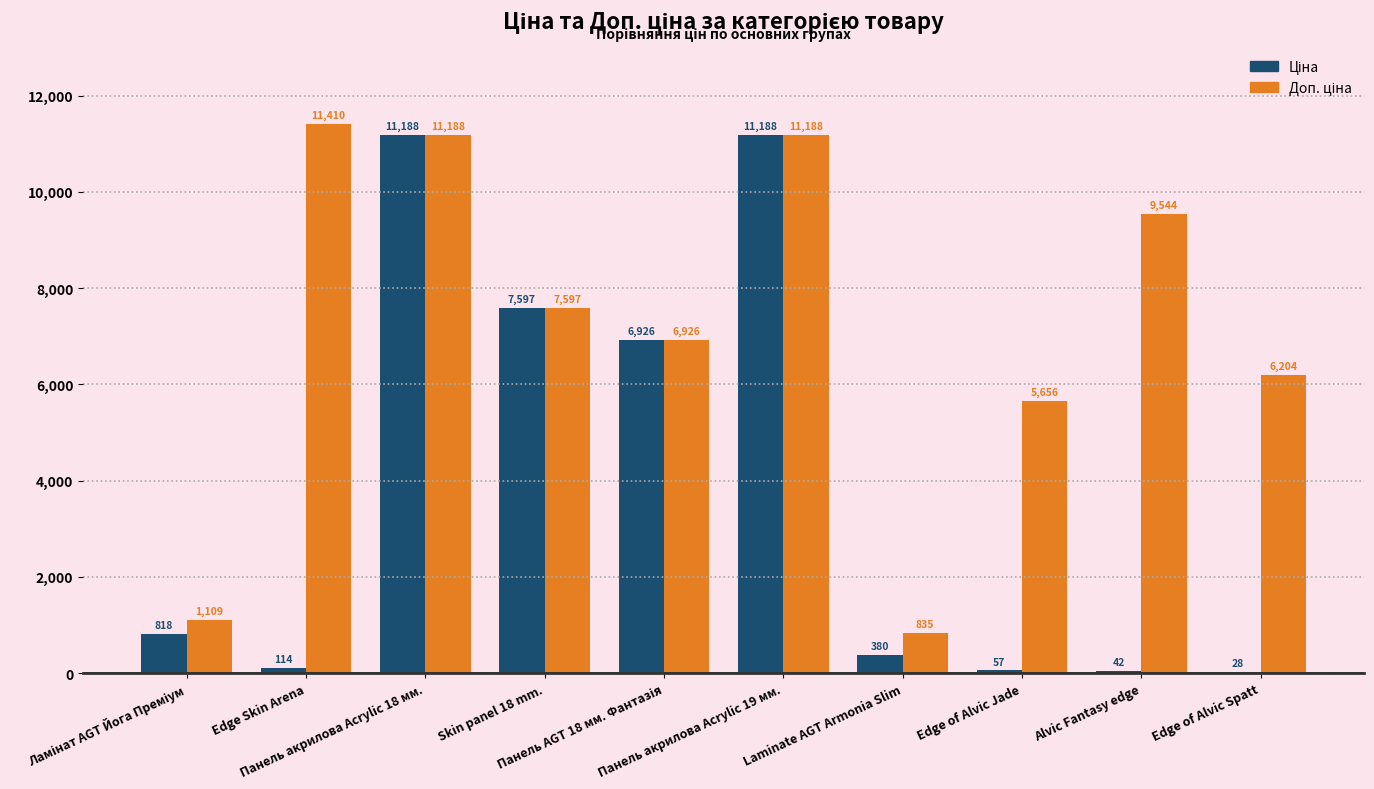

What is the maximum value shown in the chart?

11410.0